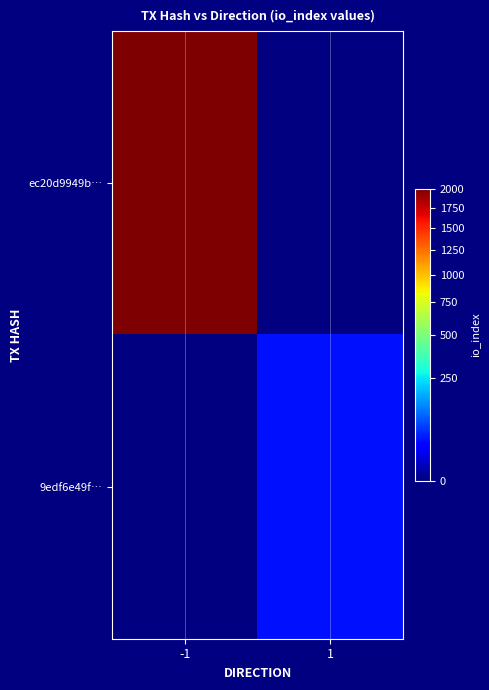

Which has a higher value, 1 or -1?

-1